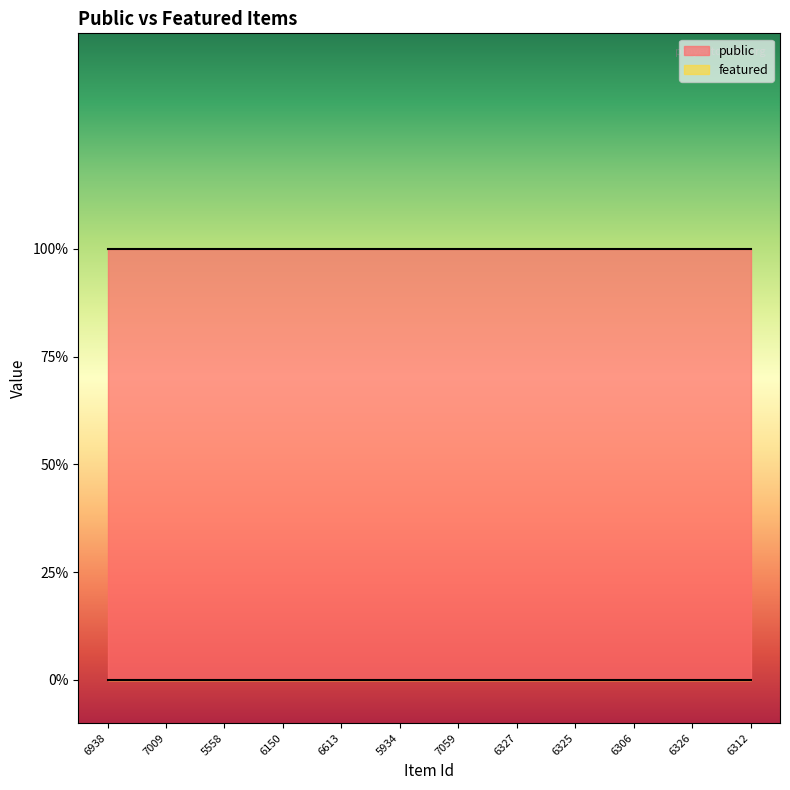

Between 6150 and 6306, which is larger?

6150